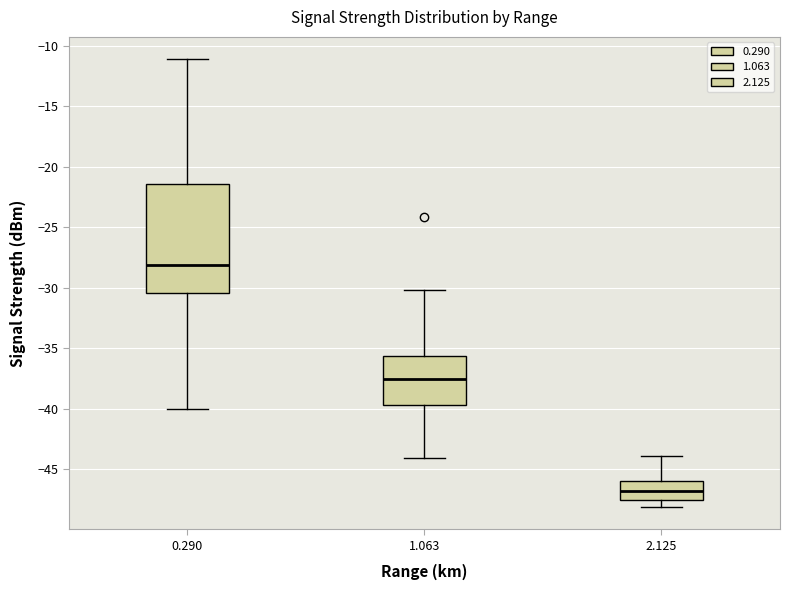

Comparing the boxes themselves (not the whiskers), which one is the tallest?

0.290